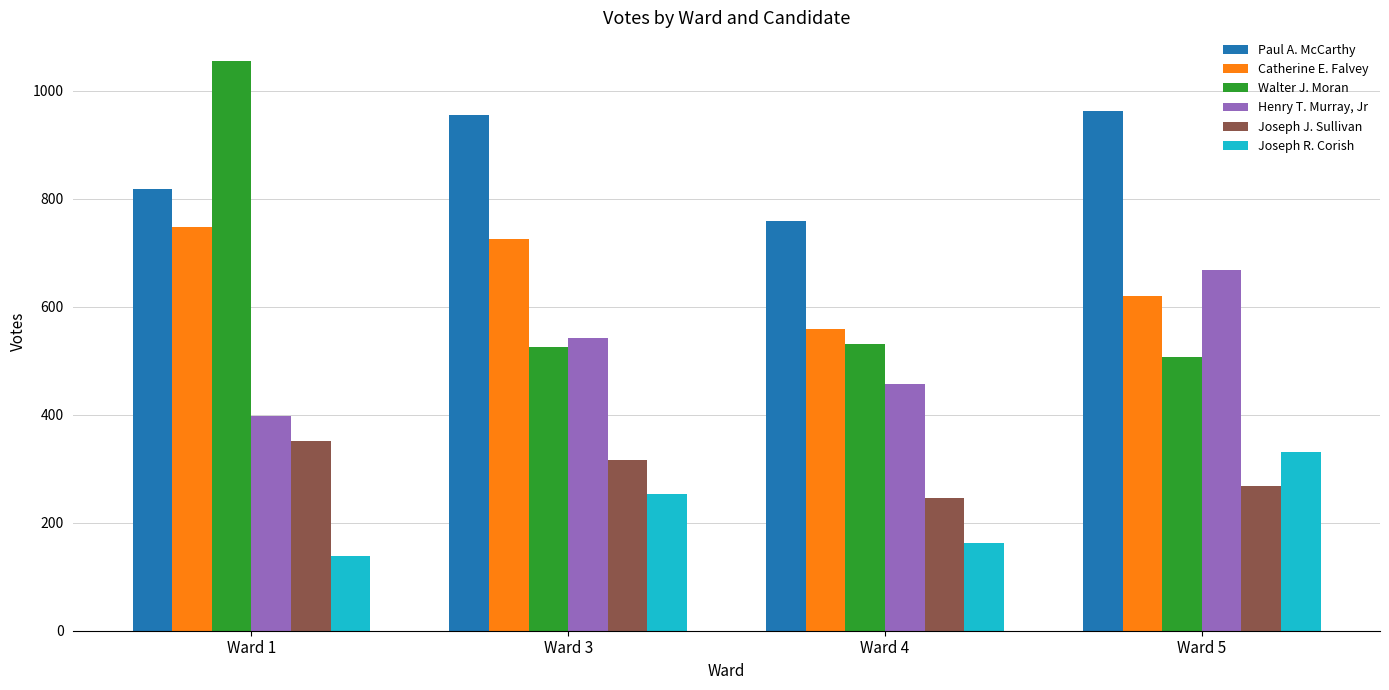

Reading left to right, extract all data points from this chart.

Paul A. McCarthy: Ward 1=817	Ward 3=954	Ward 4=759	Ward 5=962
Catherine E. Falvey: Ward 1=747	Ward 3=725	Ward 4=559	Ward 5=620
Walter J. Moran: Ward 1=1055	Ward 3=525	Ward 4=531	Ward 5=507
Henry T. Murray, Jr: Ward 1=398	Ward 3=542	Ward 4=457	Ward 5=667
Joseph J. Sullivan: Ward 1=351	Ward 3=316	Ward 4=246	Ward 5=267
Joseph R. Corish: Ward 1=138	Ward 3=253	Ward 4=162	Ward 5=330